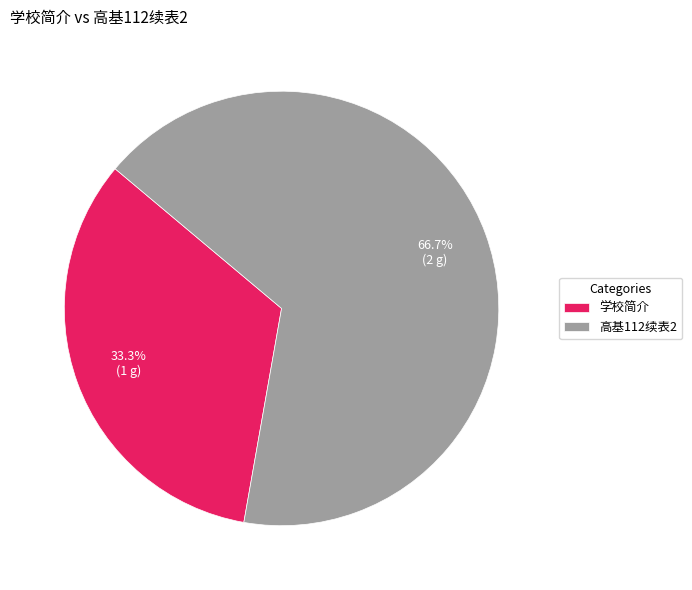

Which has a higher value, 高基112续表2 or 学校简介?

高基112续表2